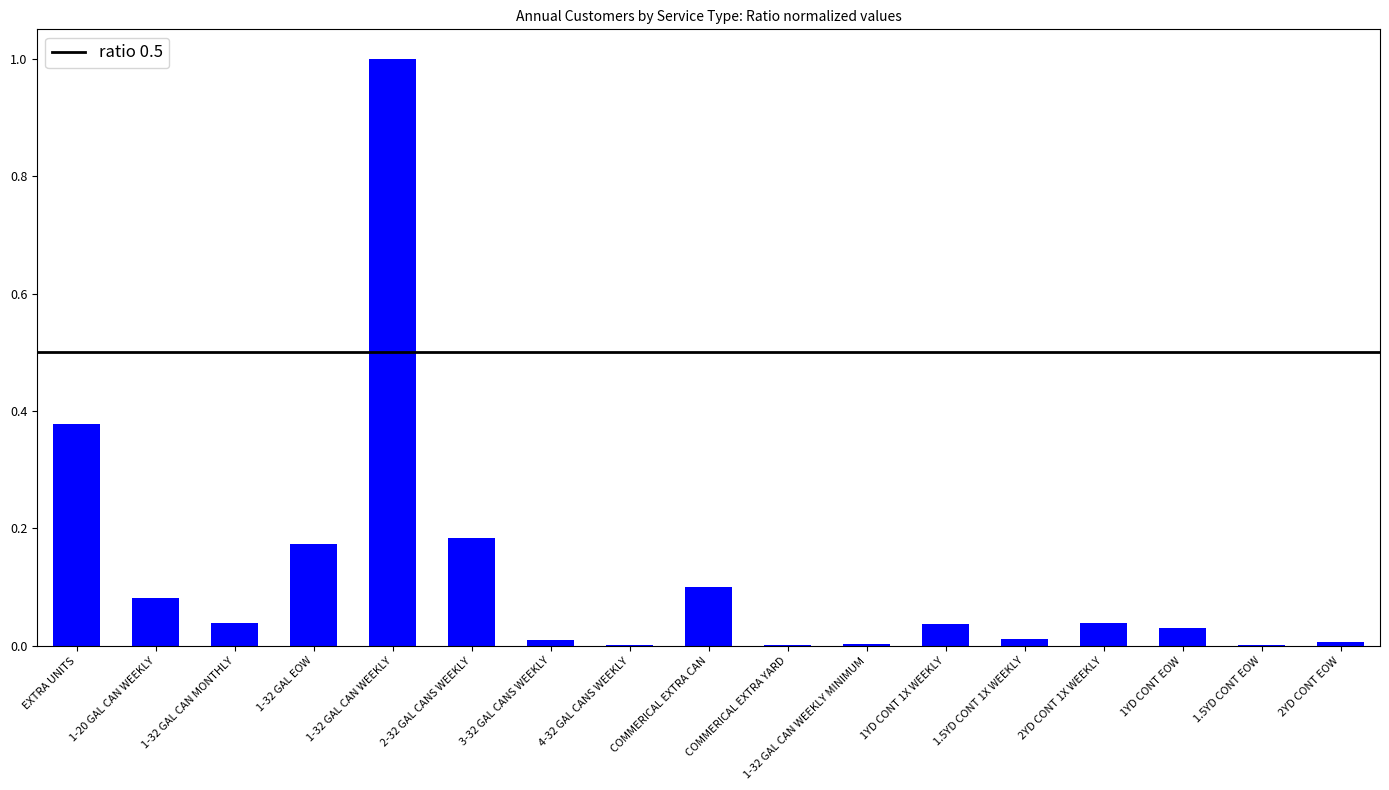

Is it true that the value at 1YD CONT 1X WEEKLY is 0.1?

False